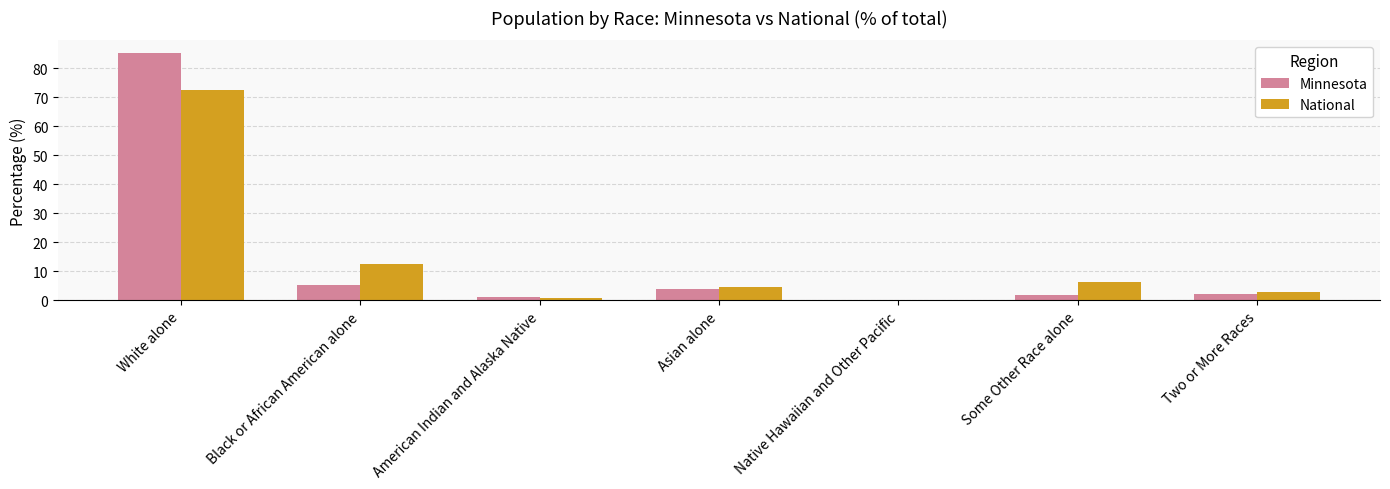

Which series has the largest range (max minus min)?

Minnesota